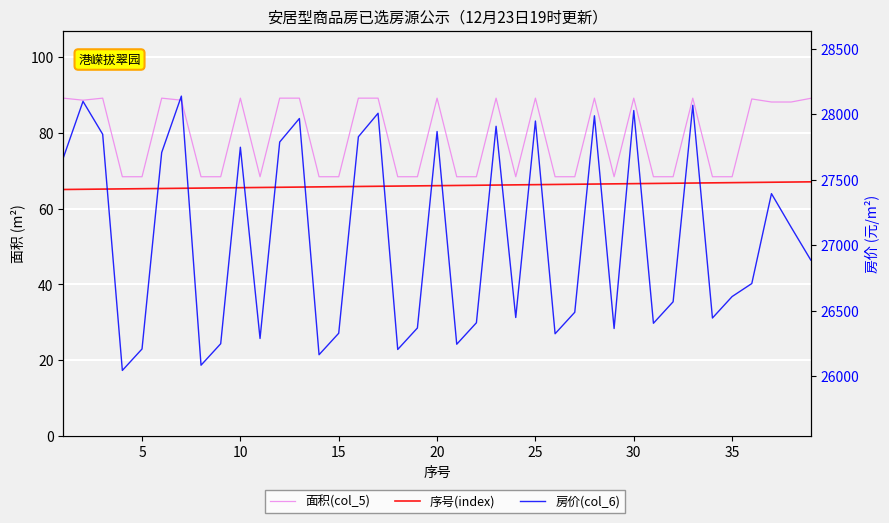

True or false: 面积(col_5) and 序号(index) cross at least once.

False